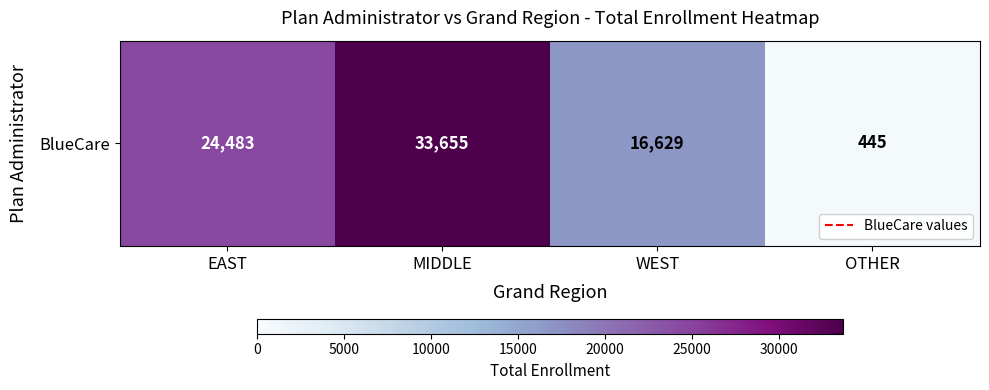

Reading left to right, extract all data points from this chart.

24483	33655	16629	445